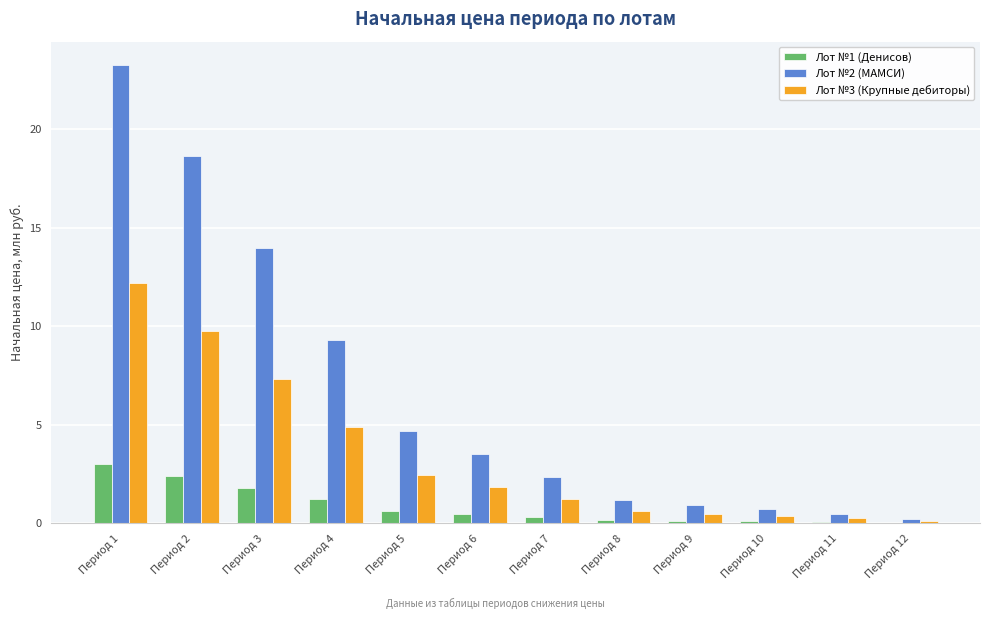

The value of Лот №3 (Крупные дебиторы) at Период 4 is 8.3. True or false?

False